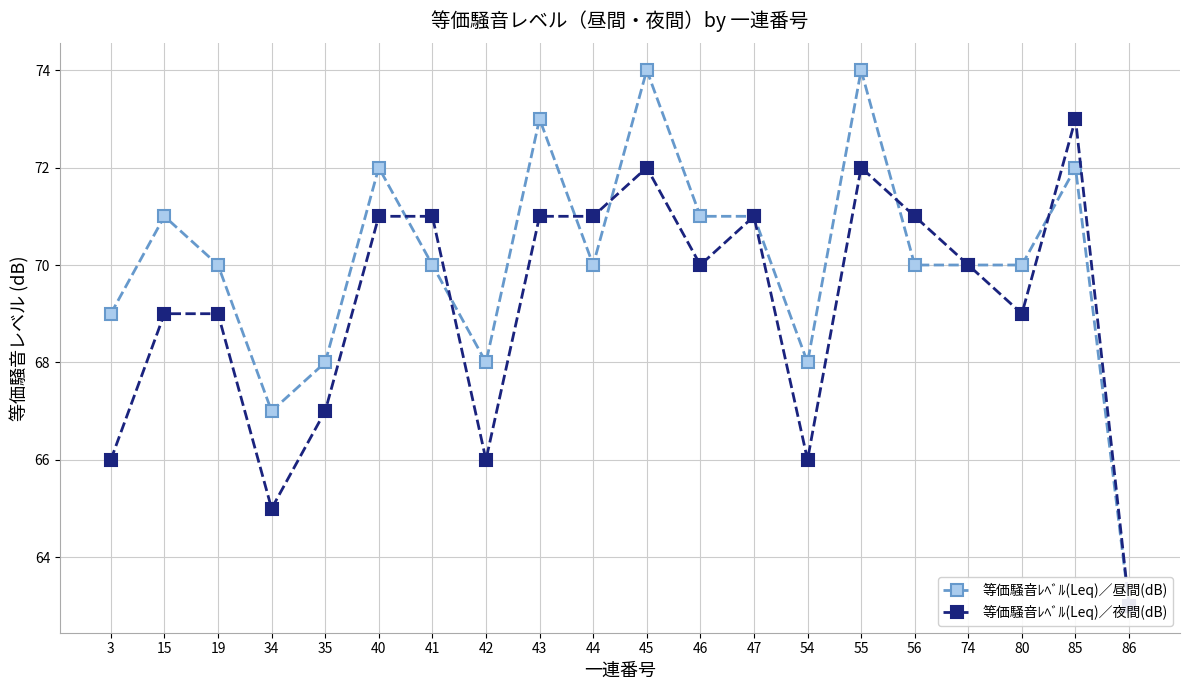

Where is the first local maximum for 等価騒音ﾚﾍﾞﾙ(Leq)／夜間(dB)?

45